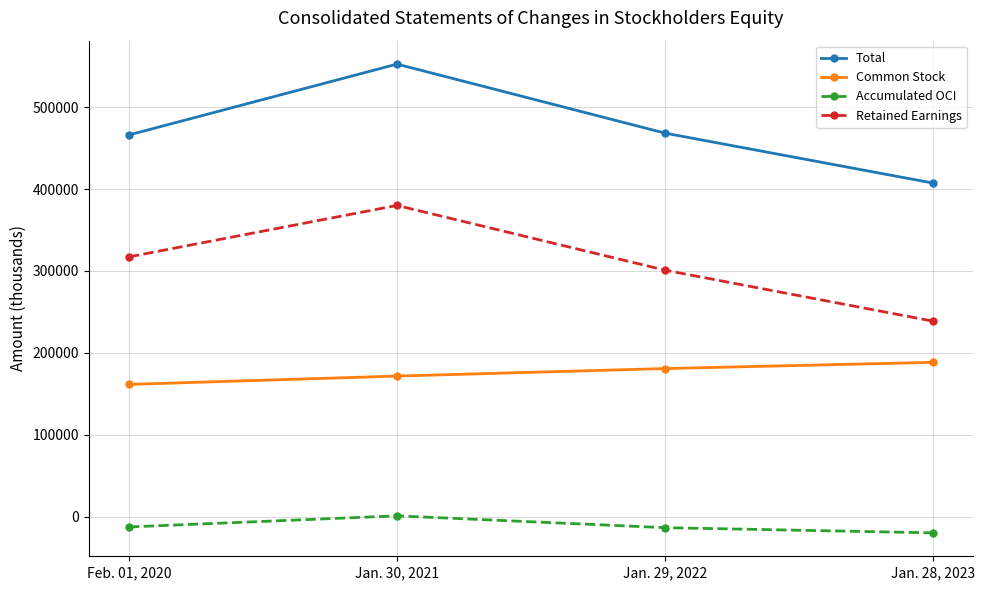

What is the highest value of the Common Stock series?

188418